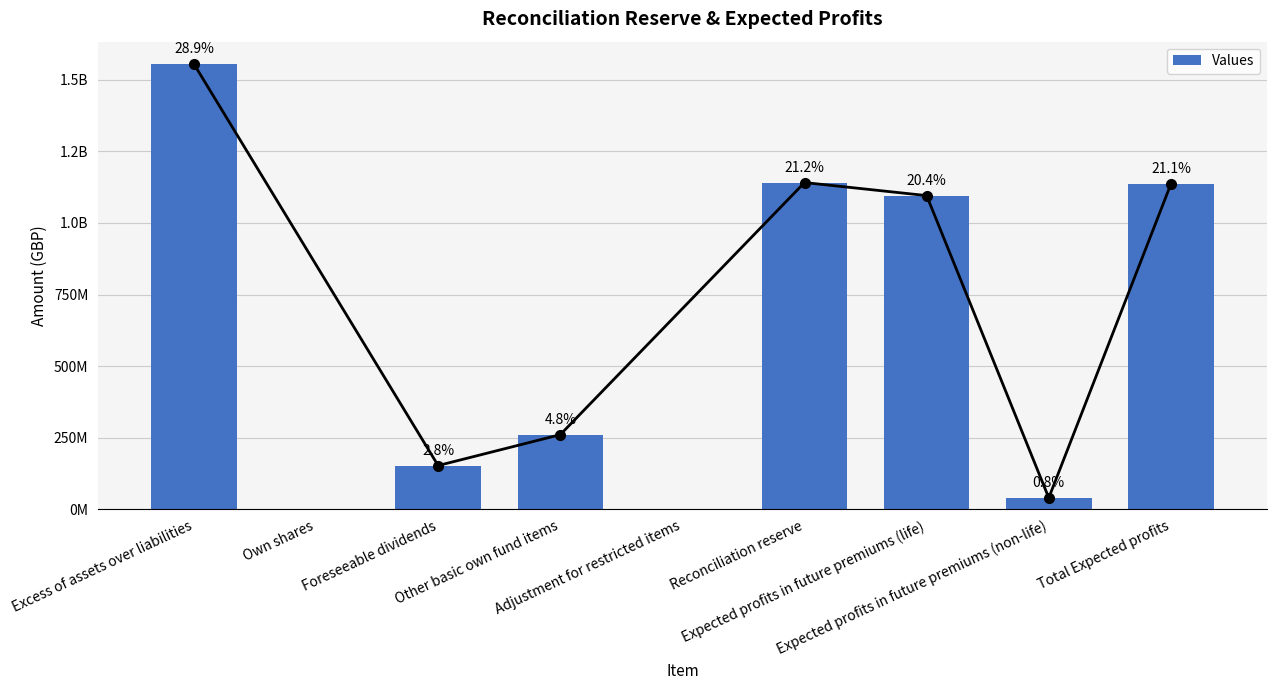

What is the change in value from Adjustment for restricted items to Expected profits in future premiums (non-life)?

+40410634.0